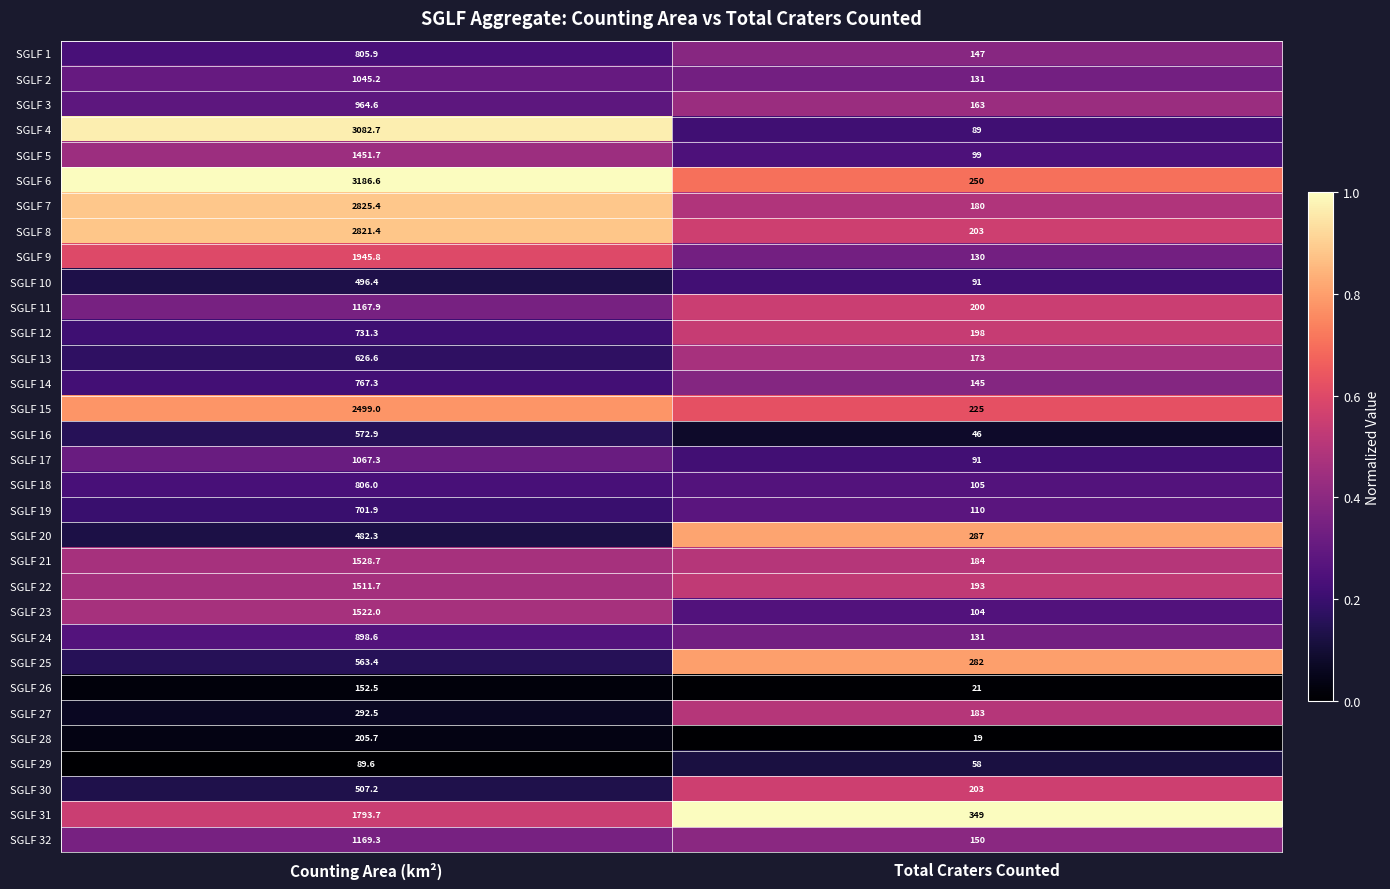

What is the greatest value displayed?

3186.6